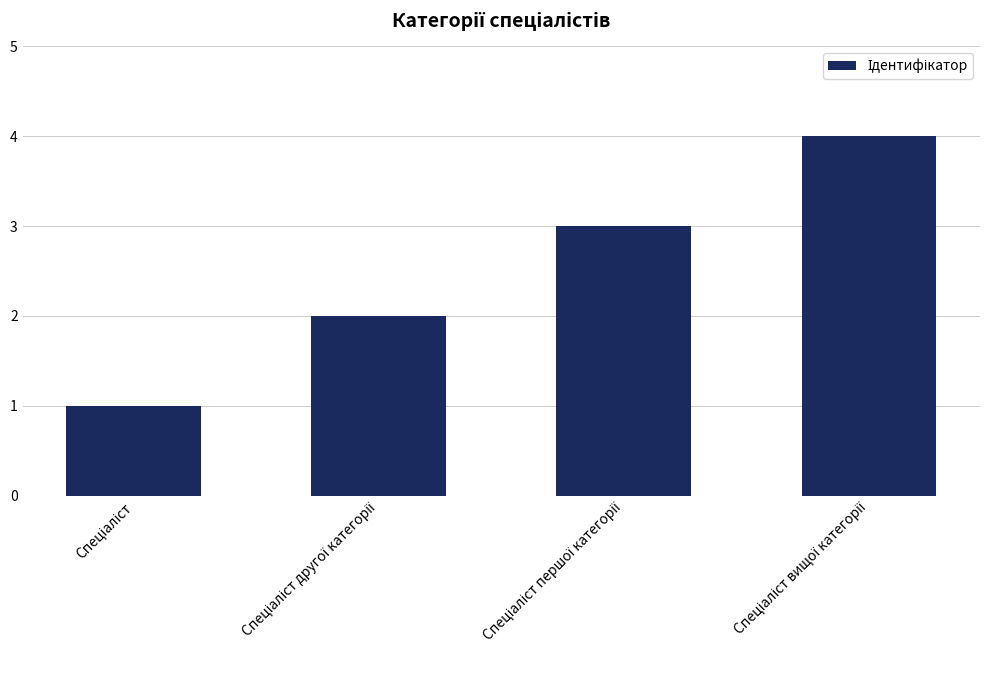

What is the difference between the maximum and minimum values?

3